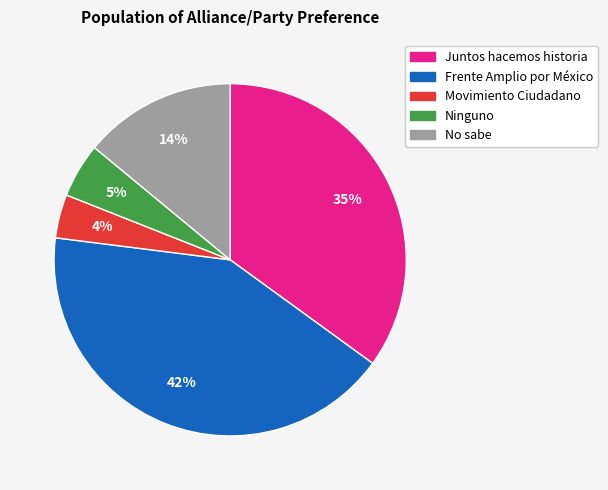

To the nearest percent, what is the difference between the Ninguno and Movimiento Ciudadano slice percentages?

1%